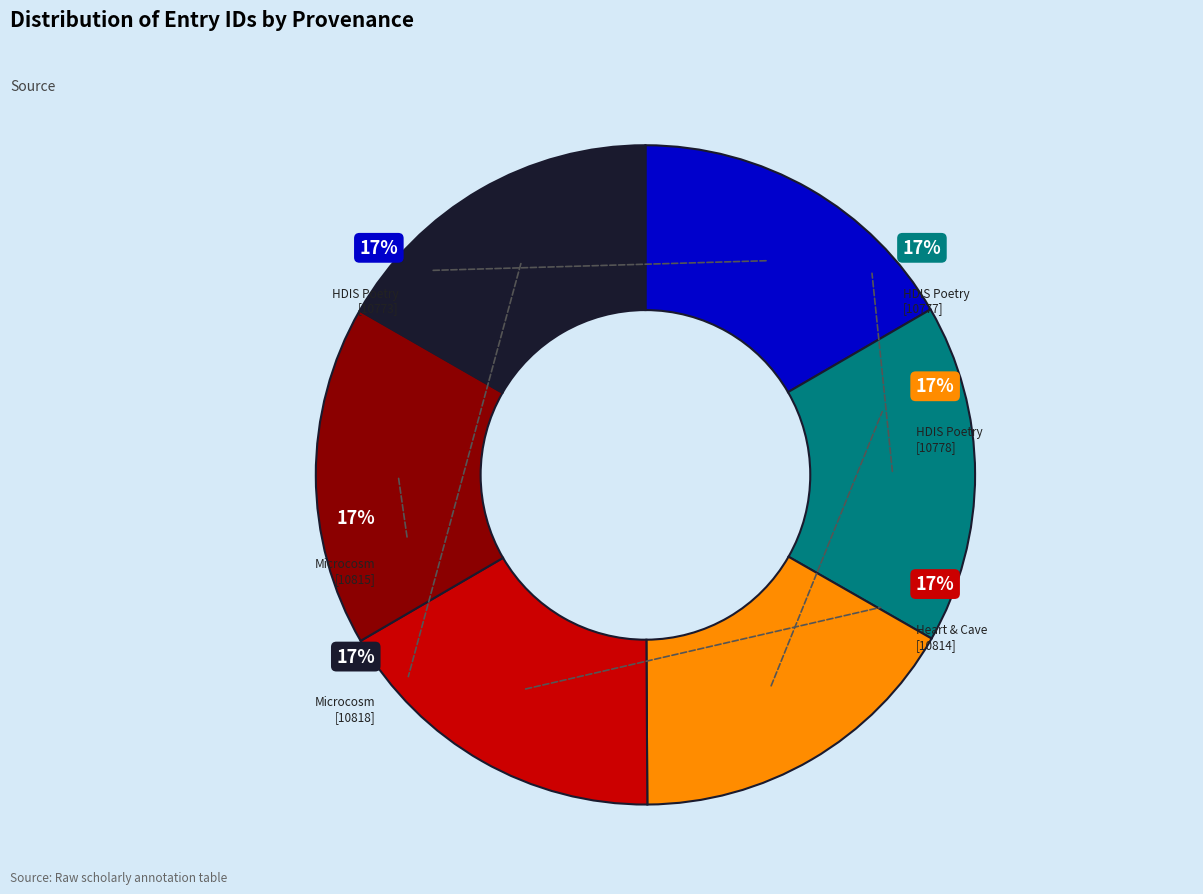

Does any single category account for the majority?

No